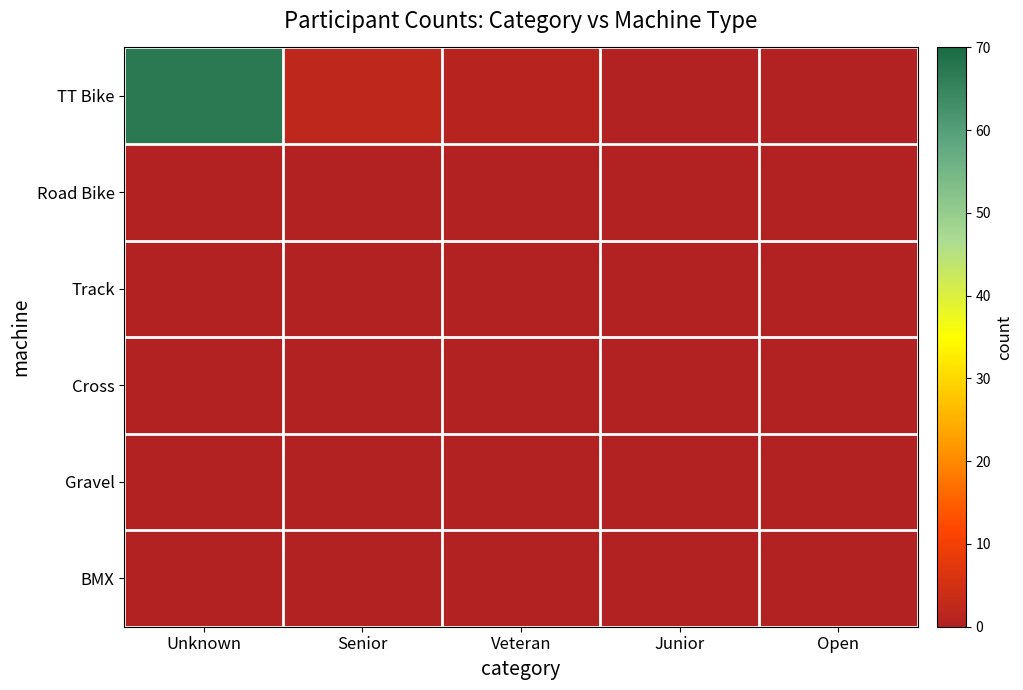

At which category is the sum across all series the highest?

Unknown